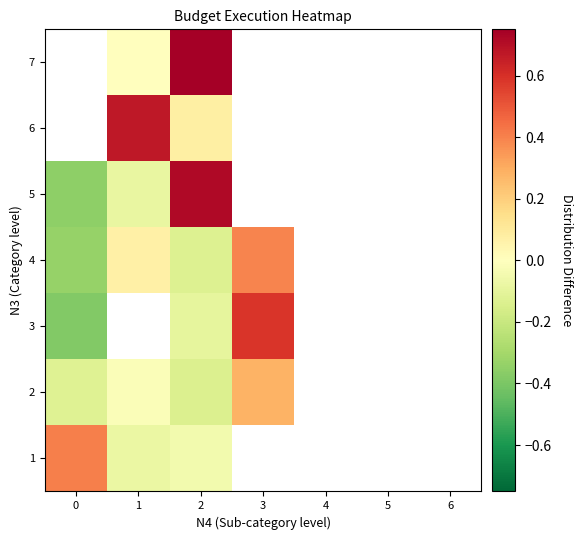

The value of 3 at 2 is -0.0. True or false?

False